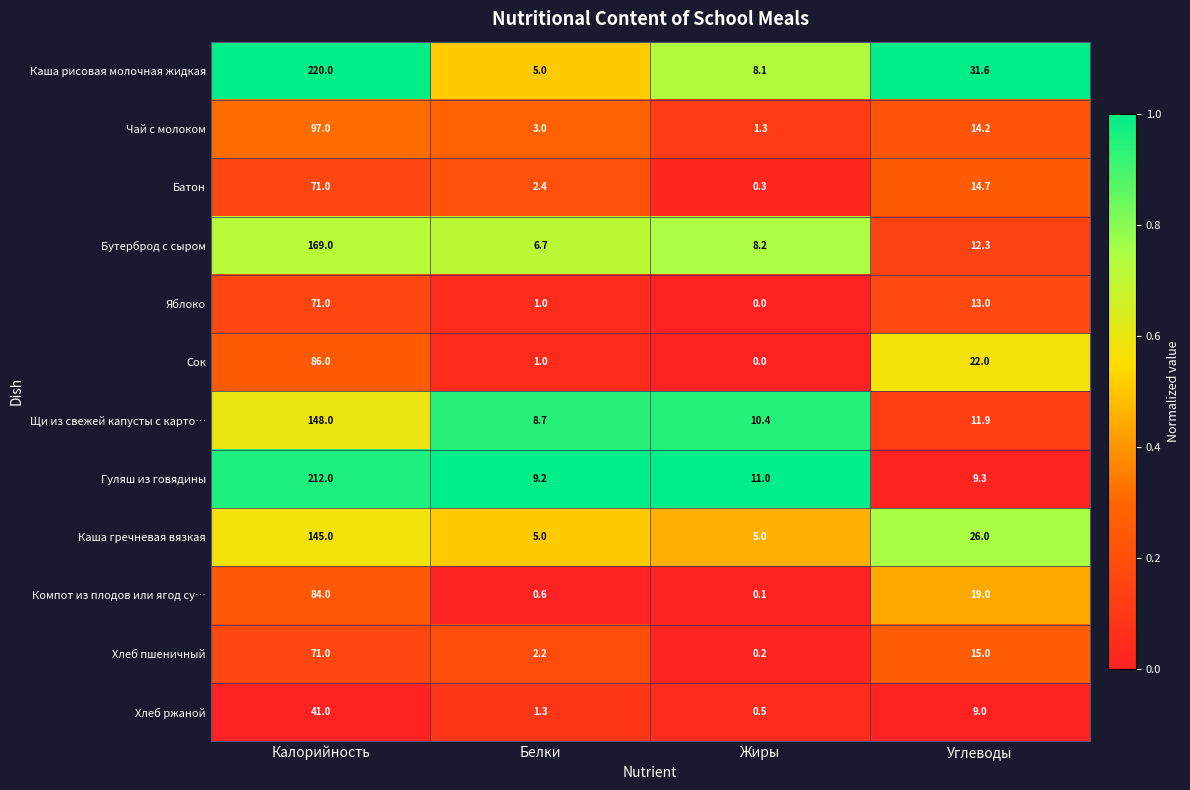

What is the total value across all series at Калорийность?

1415.0